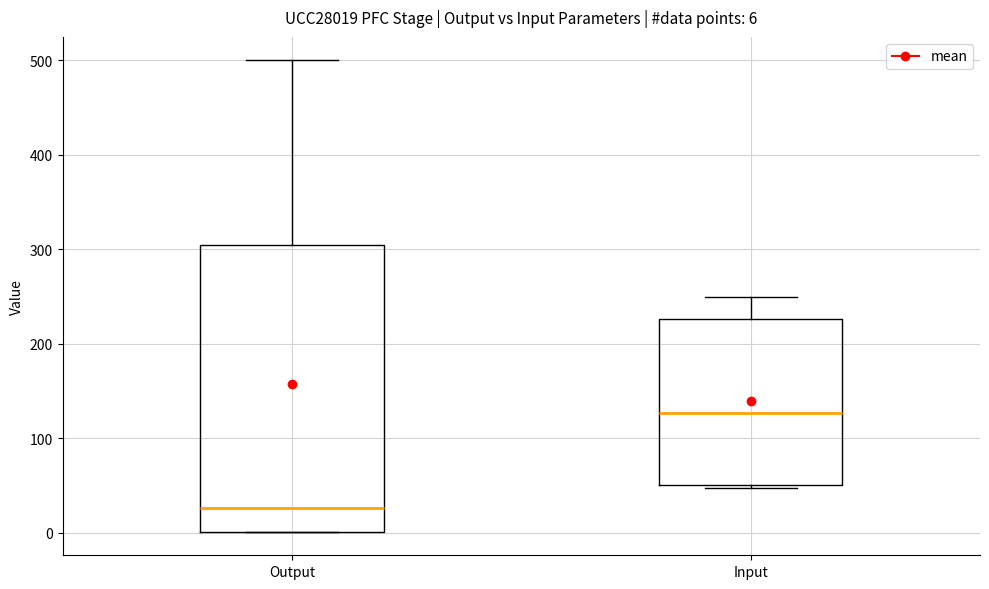

Which box's median line is the highest?

Input